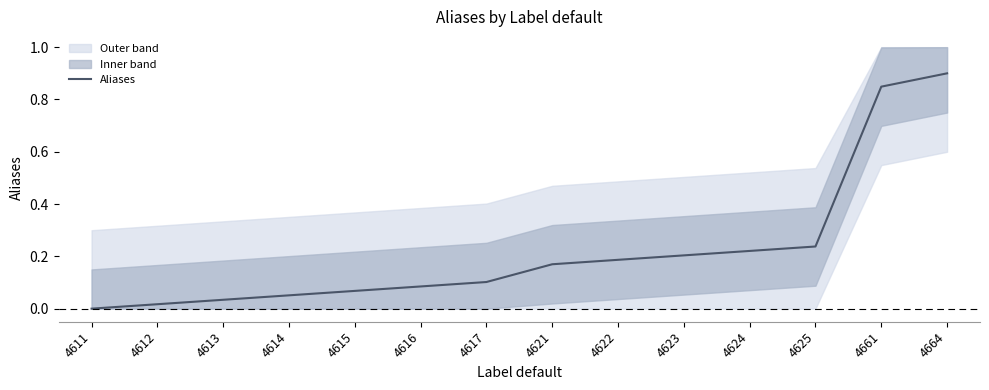

Reading right to left, extract all data points from this chart.

4664=0.9	4661=0.8	4625=0.2	4624=0.2	4623=0.2	4622=0.2	4621=0.2	4617=0.1	4616=0.1	4615=0.1	4614=0.1	4613=0.0	4612=0.0	4611=0.0